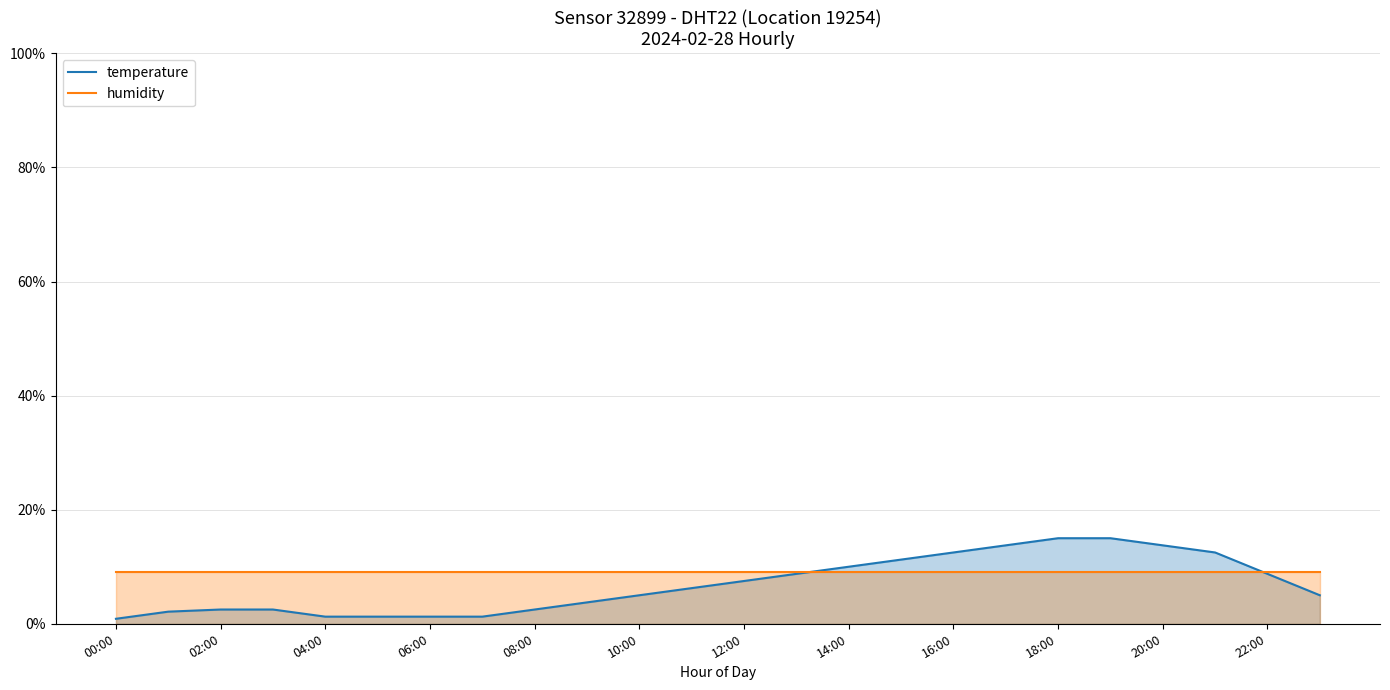

How many intersections are there between humidity and temperature?

2